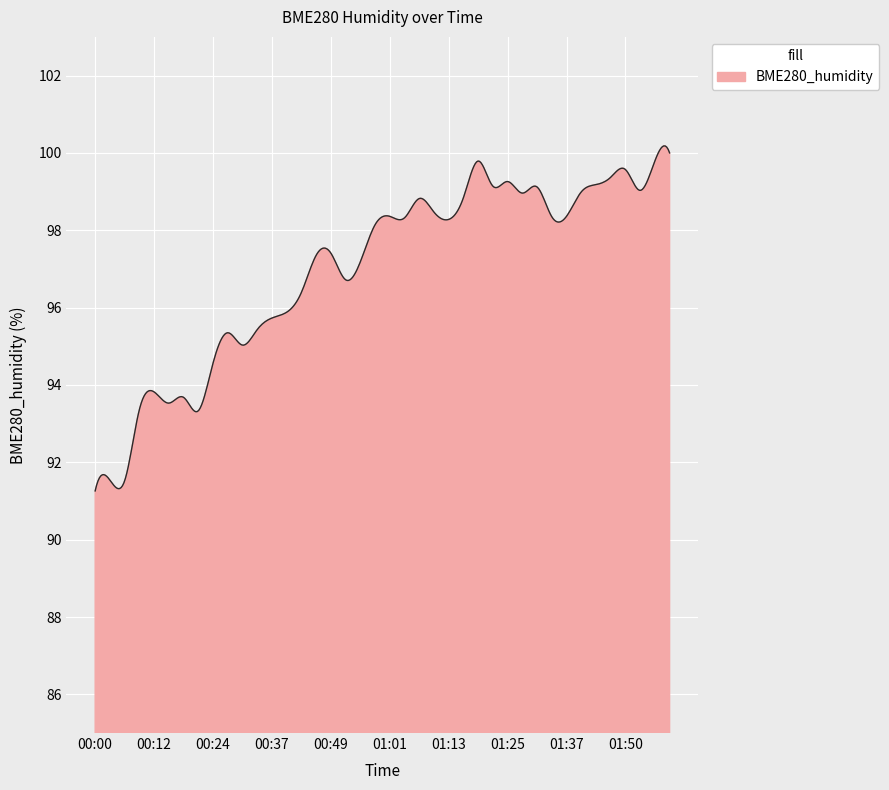

What is the maximum value shown in the chart?

100.2